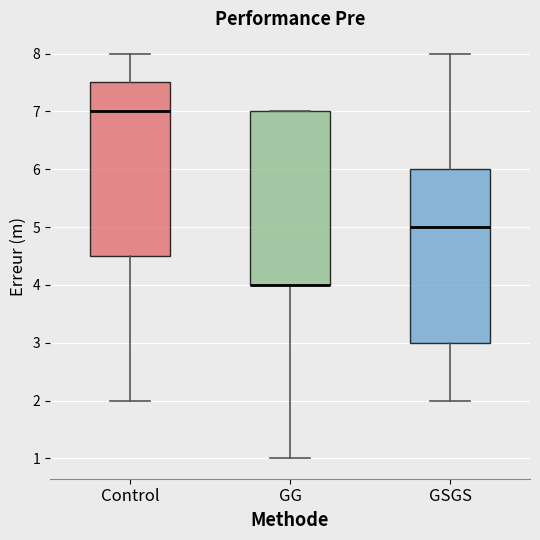

Reading left to right, transcribe this box plot: for each box, give where its median line is, the range the box spans, and where its two whiskers end, as read against the y-axis. The values are not printed on the chart, so give them approximately, as read against the axis.

Control: median 7.0, box 4.5 to 7.5, whiskers 2.0 to 8.0
GG: median 4.0 (drawn on the box's lower edge), box 4.0 to 7.0, whiskers 1.0 to 7.0
GSGS: median 5.0, box 3.0 to 6.0, whiskers 2.0 to 8.0